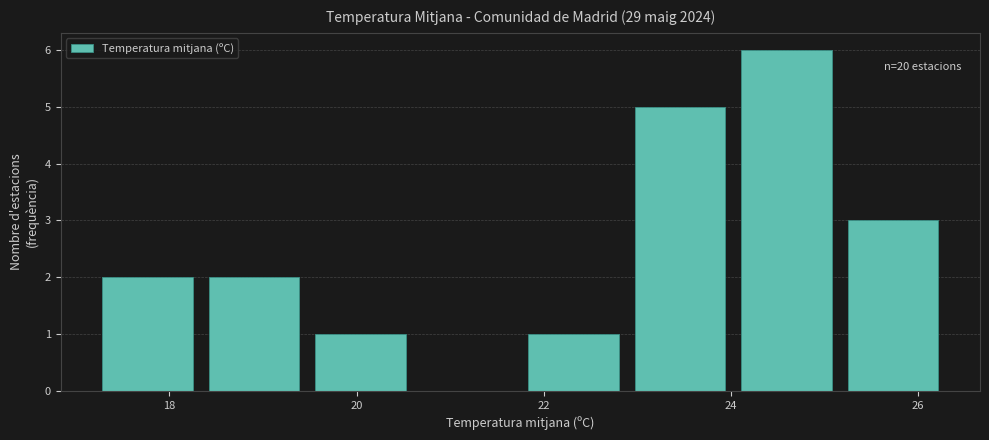

Which range on the x-axis has the tallest bar?

24.0 to 25.2